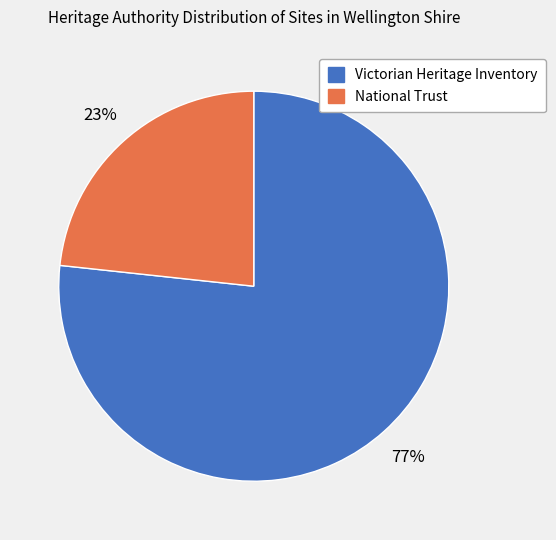

To the nearest percent, what is the average slice percentage?

50%